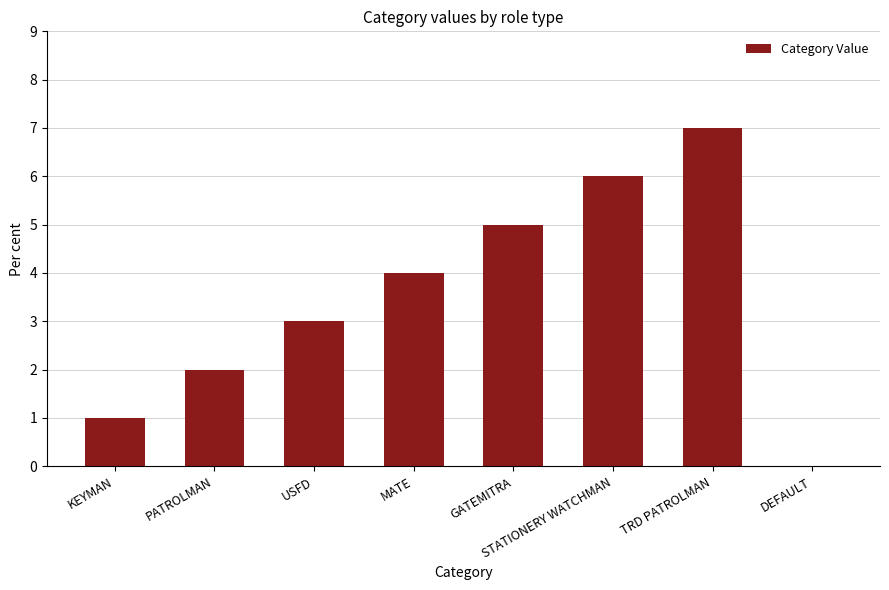

What is the sum of the values at GATEMITRA and MATE?

9